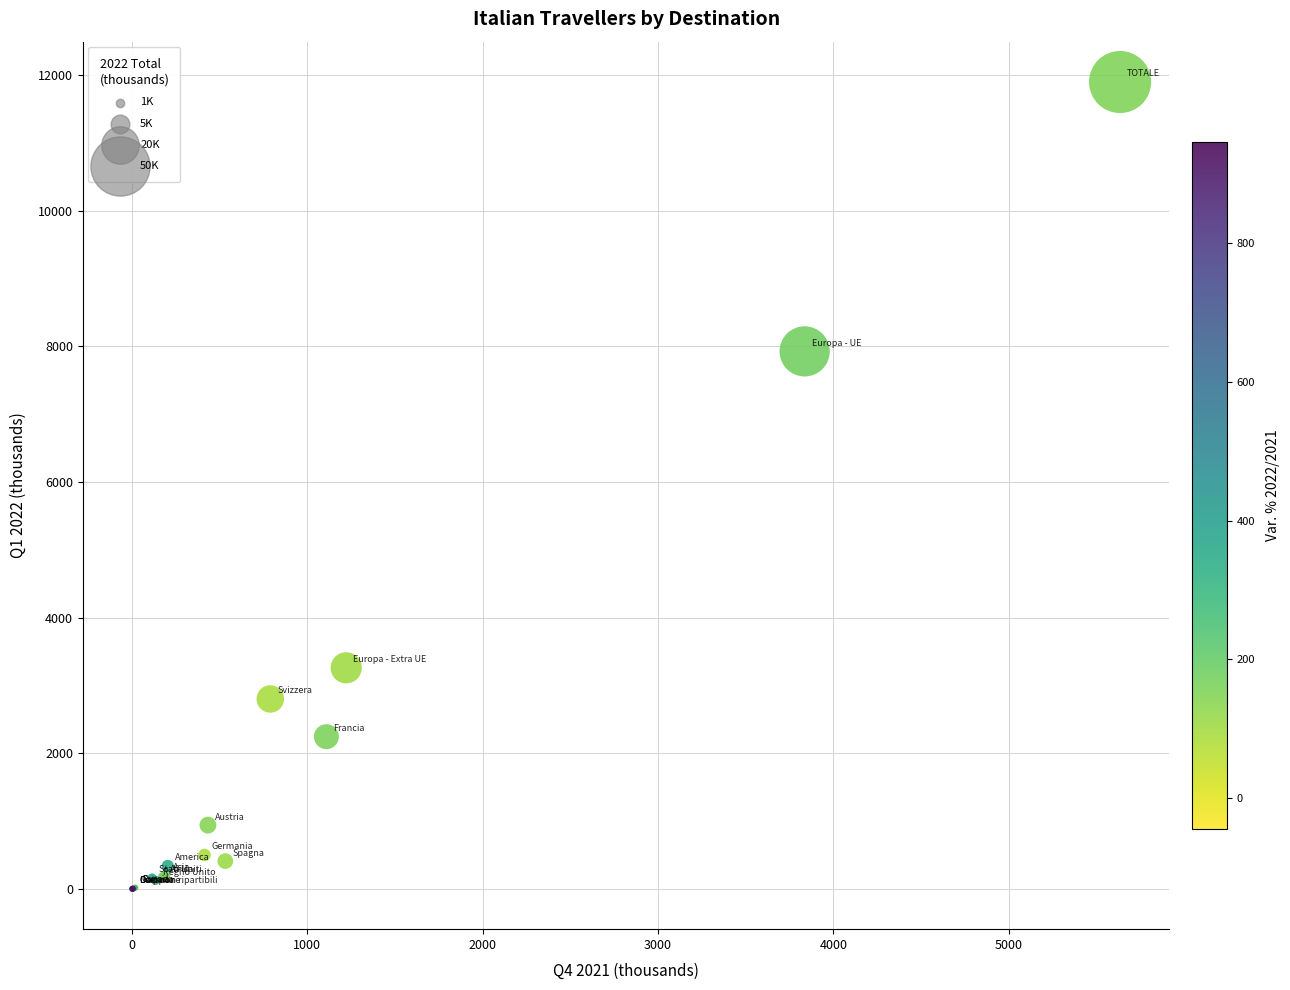

What Y value in the scatter plot is closest to 5950?

7926.6